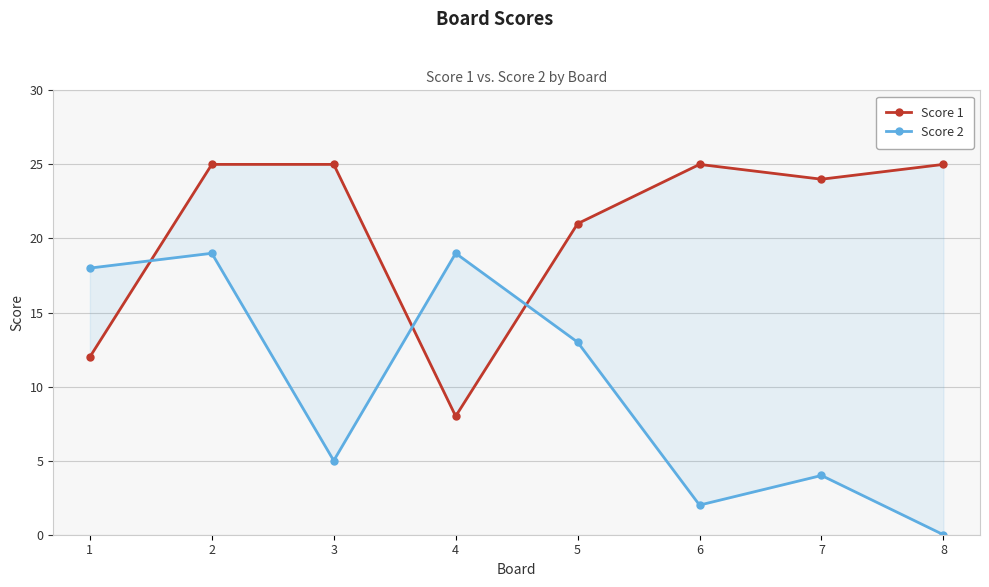

Reading left to right, list all the values displayed in this chart.

Score 1: 1=12	2=25	3=25	4=8	5=21	6=25	7=24	8=25
Score 2: 1=18	2=19	3=5	4=19	5=13	6=2	7=4	8=0